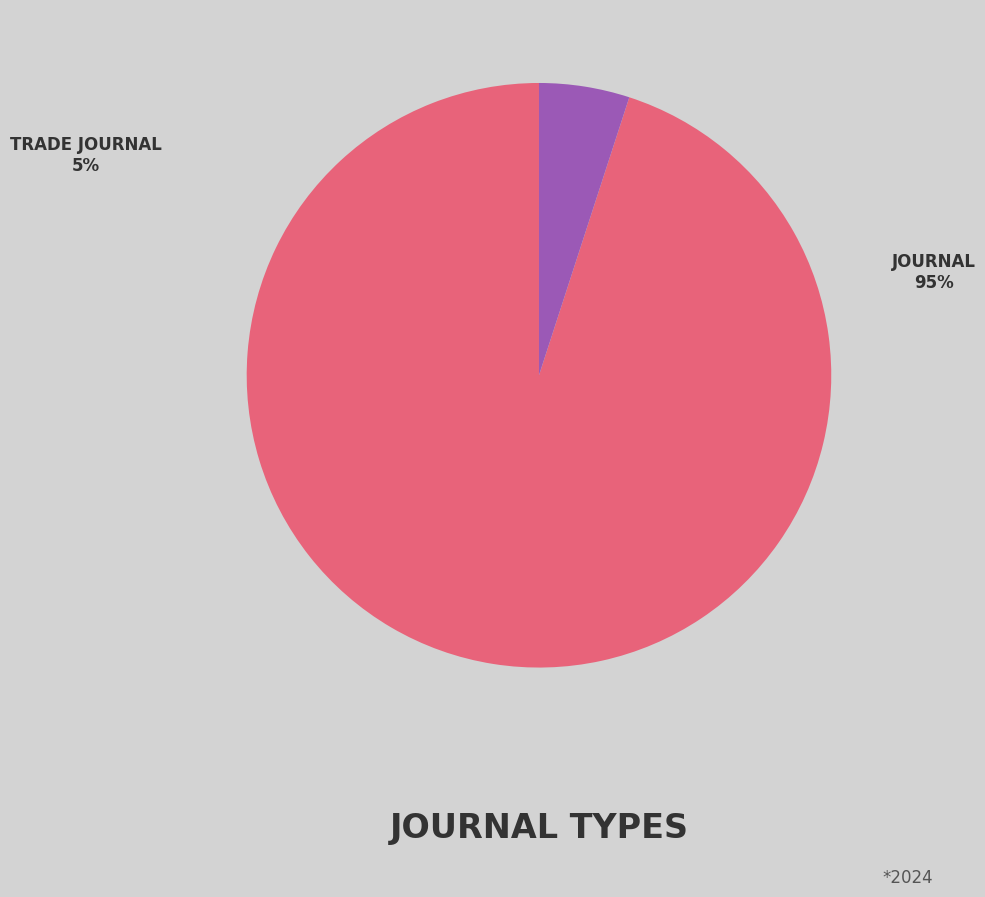

To the nearest percent, what percentage of the pie is journal?

95%